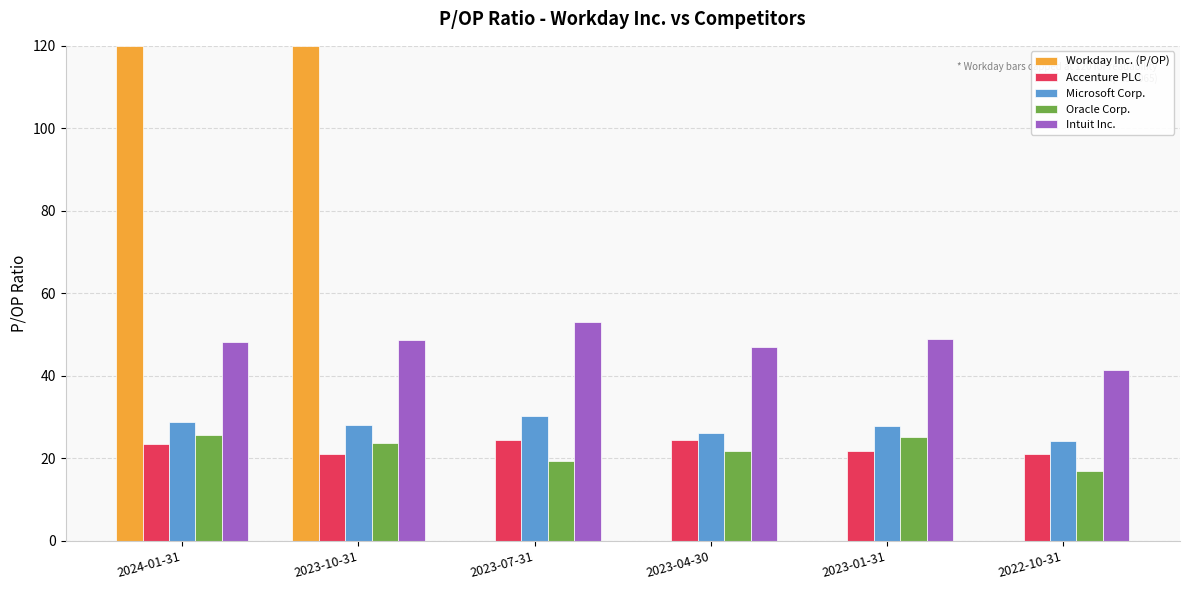

Which series has the largest total across all categories?

Intuit Inc.